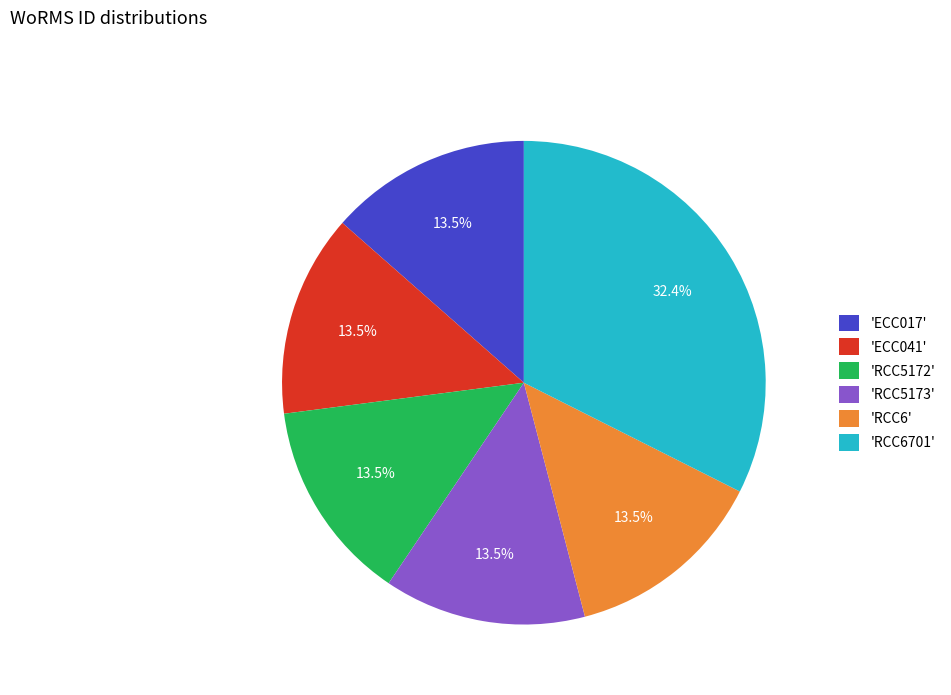

Count the number of slices in the pie.

6